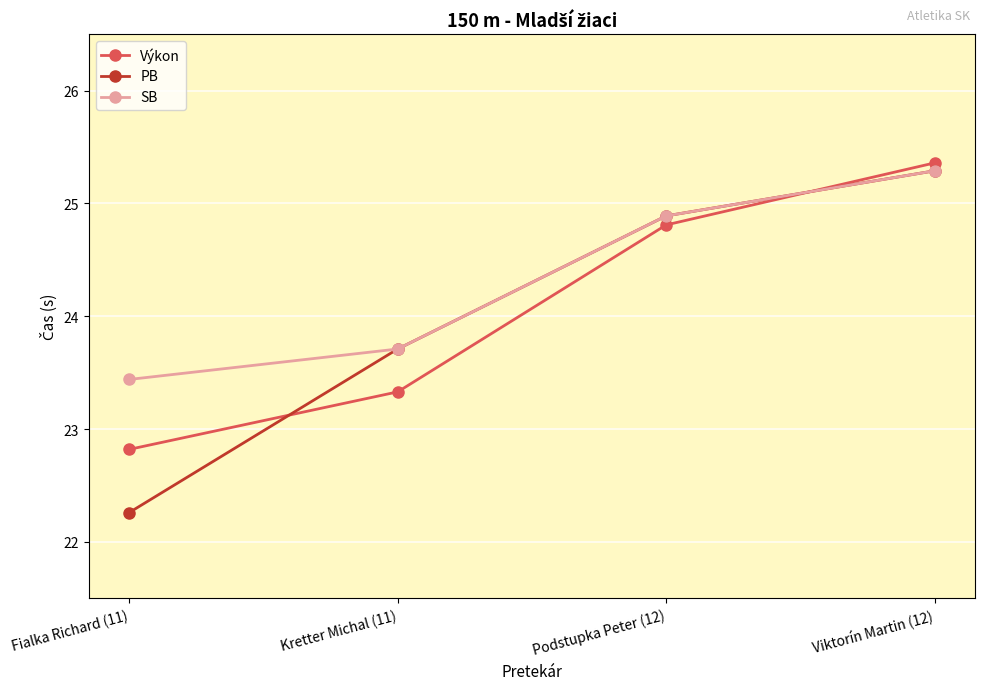

Which label corresponds to the largest value in the chart?

Viktorín Martin (12)